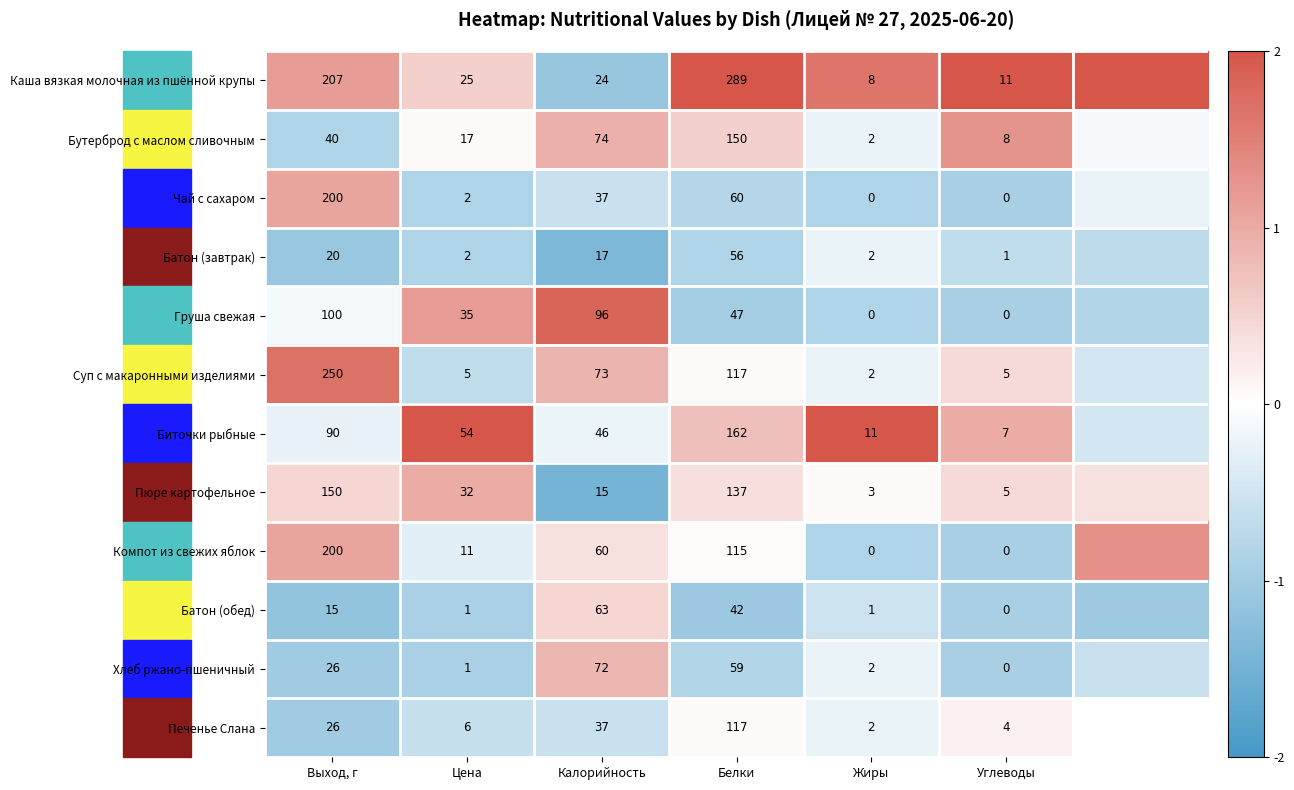

Is the value of Печенье Слана at Калорийность greater than the value of Хлеб ржано-пшеничный at Выход, г?

Yes